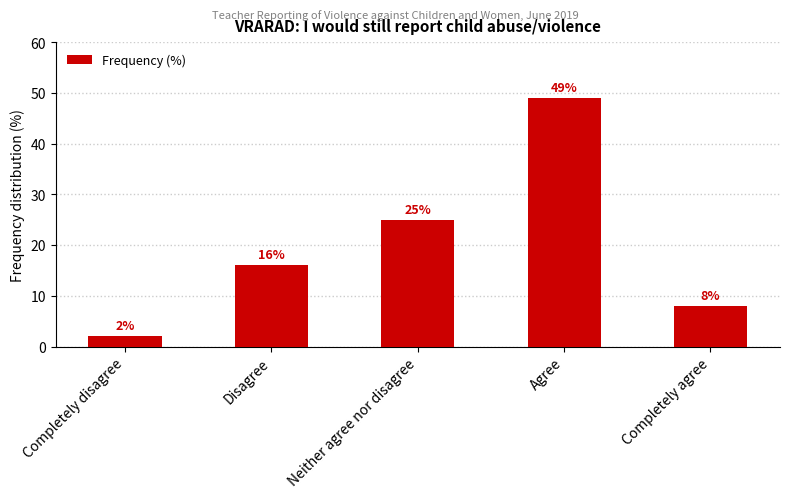

What is the difference between the maximum and minimum values?

47